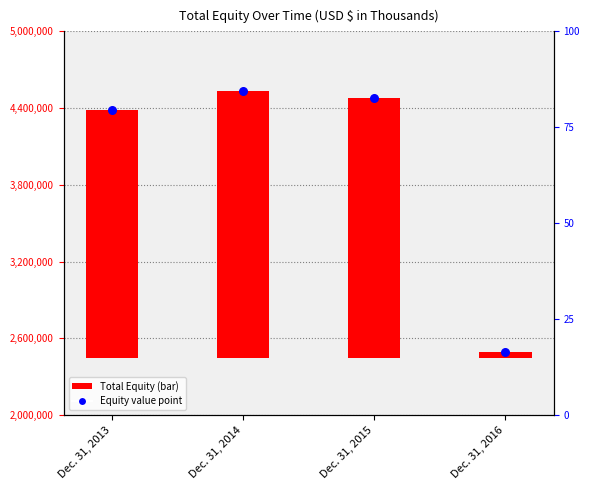

At how many categories does at least one series exceed 3858824?

3